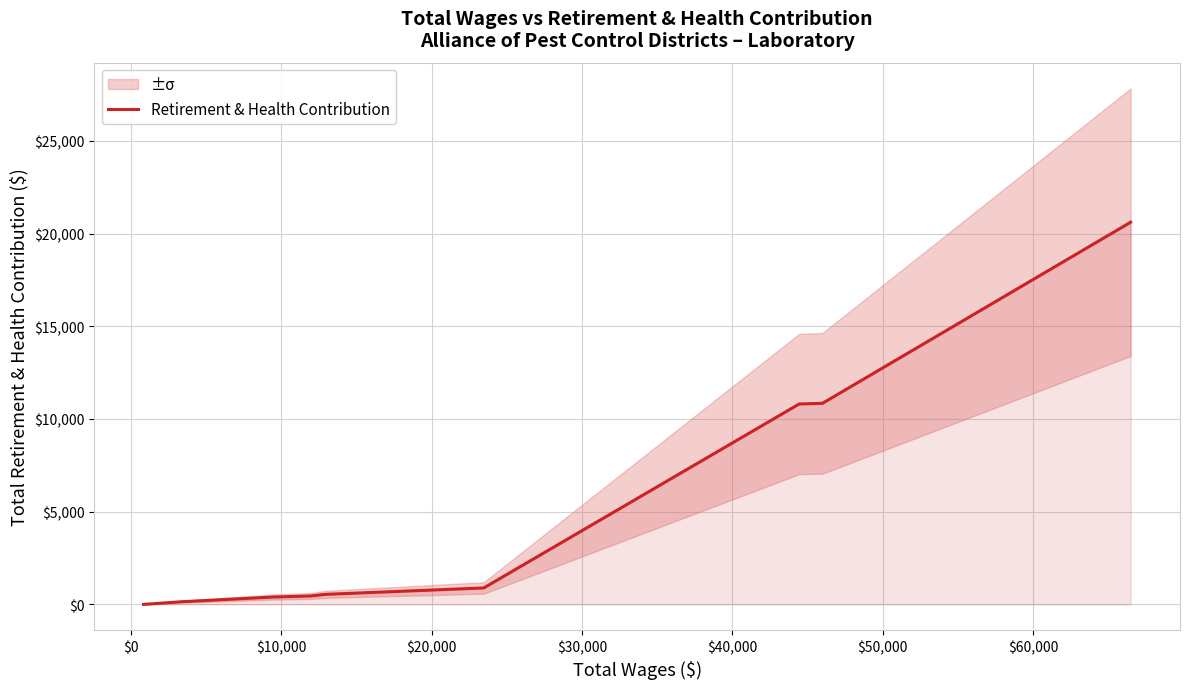

What is the maximum value shown in the chart?

20616